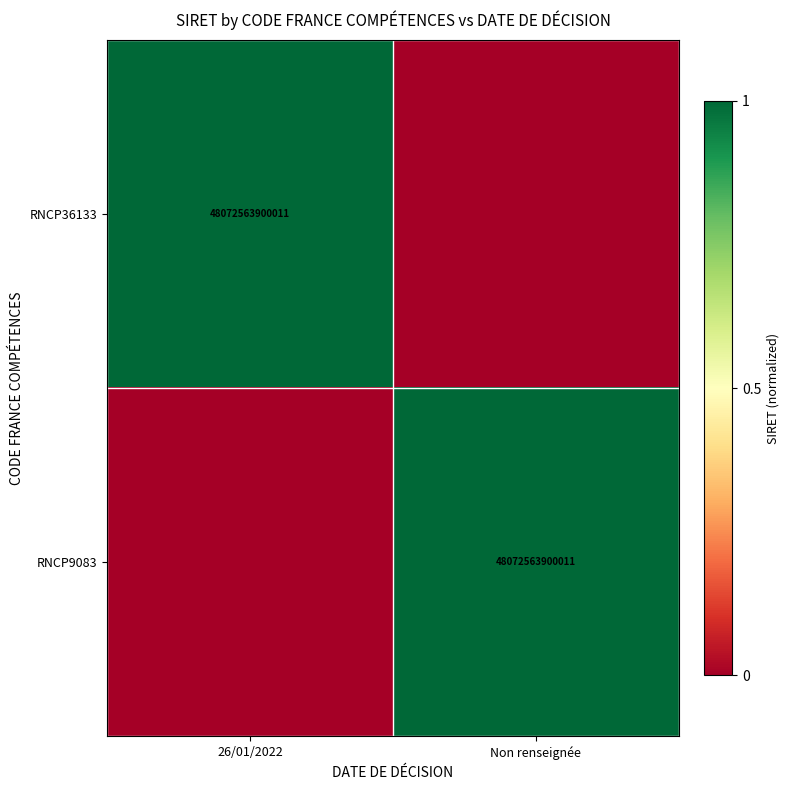

The RNCP9083 series shows 48072563900011 at Non renseignée. True or false?

True